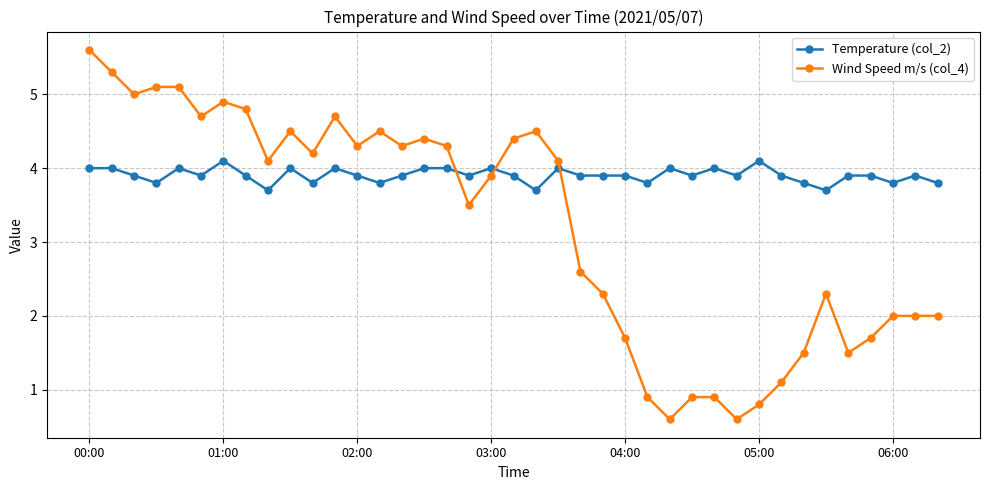

What is the value of the Wind Speed m/s (col_4) point at the 24th from the left?

2.3